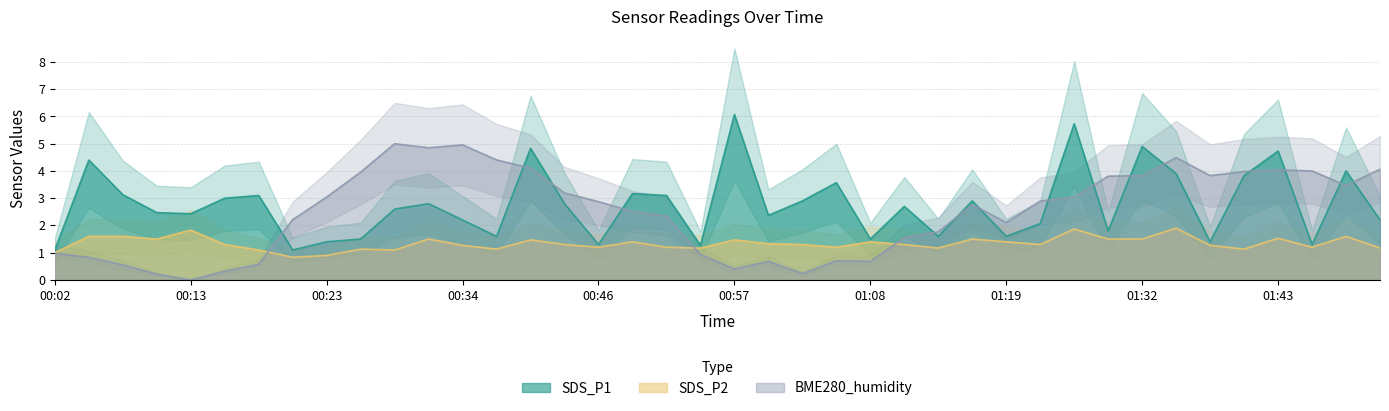

At which label is SDS_P2 closest to 1?

00:02